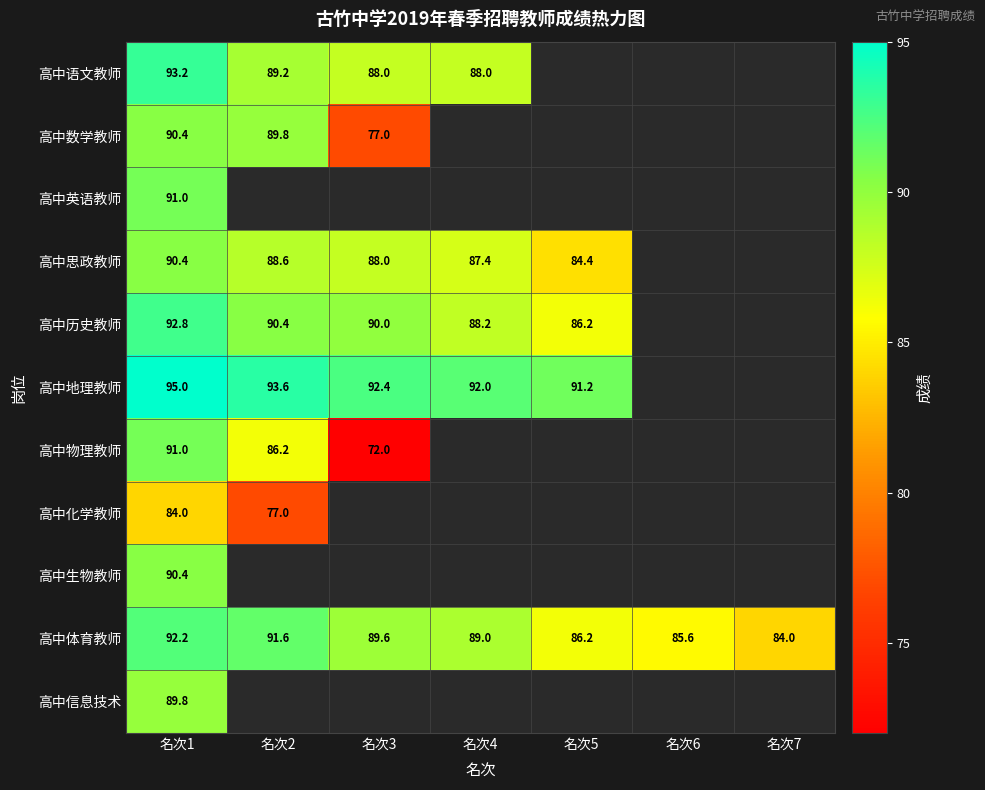

The 高中生物教师 series shows 90.4 at 名次1. True or false?

True